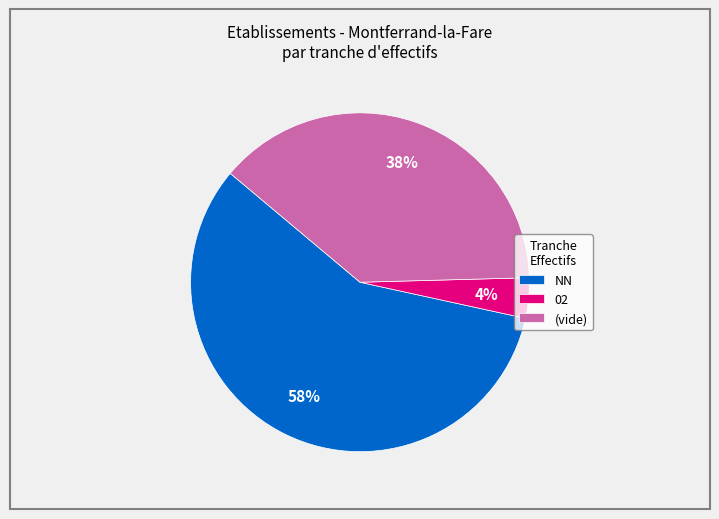

Combined, do NN and 02 account for over 50%?

Yes